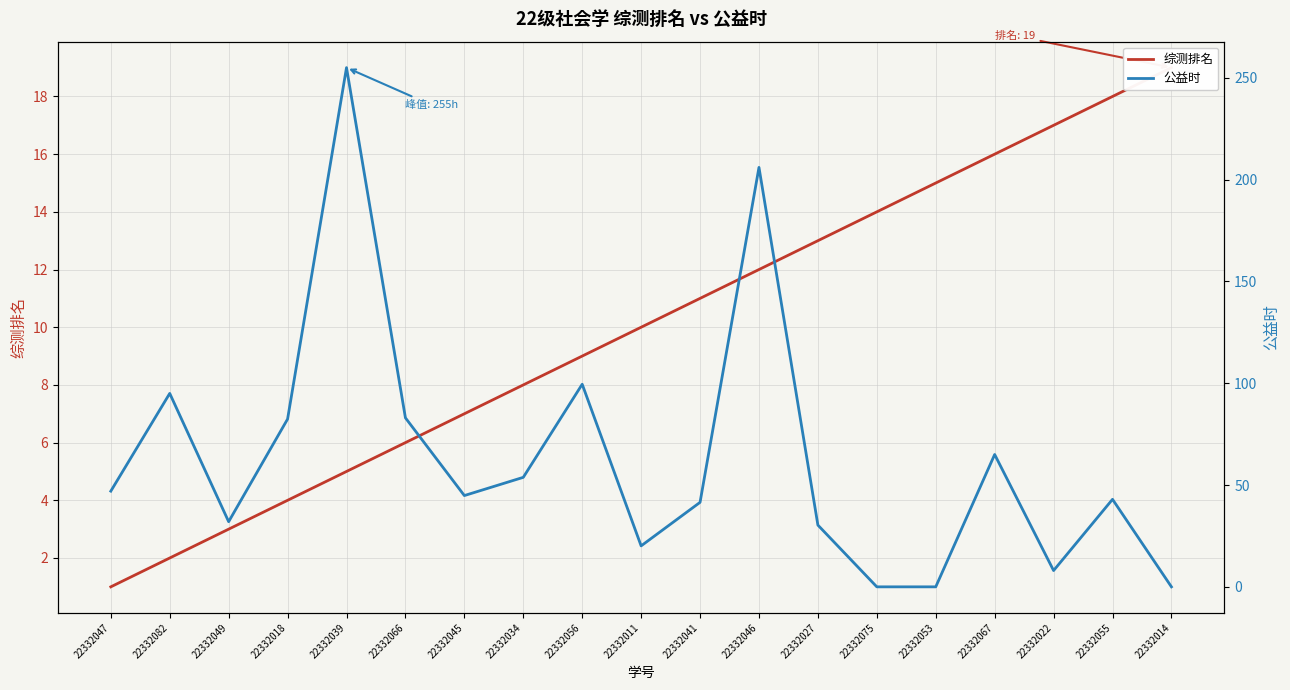

At which label does 综测排名 first exceed 10?

22332041